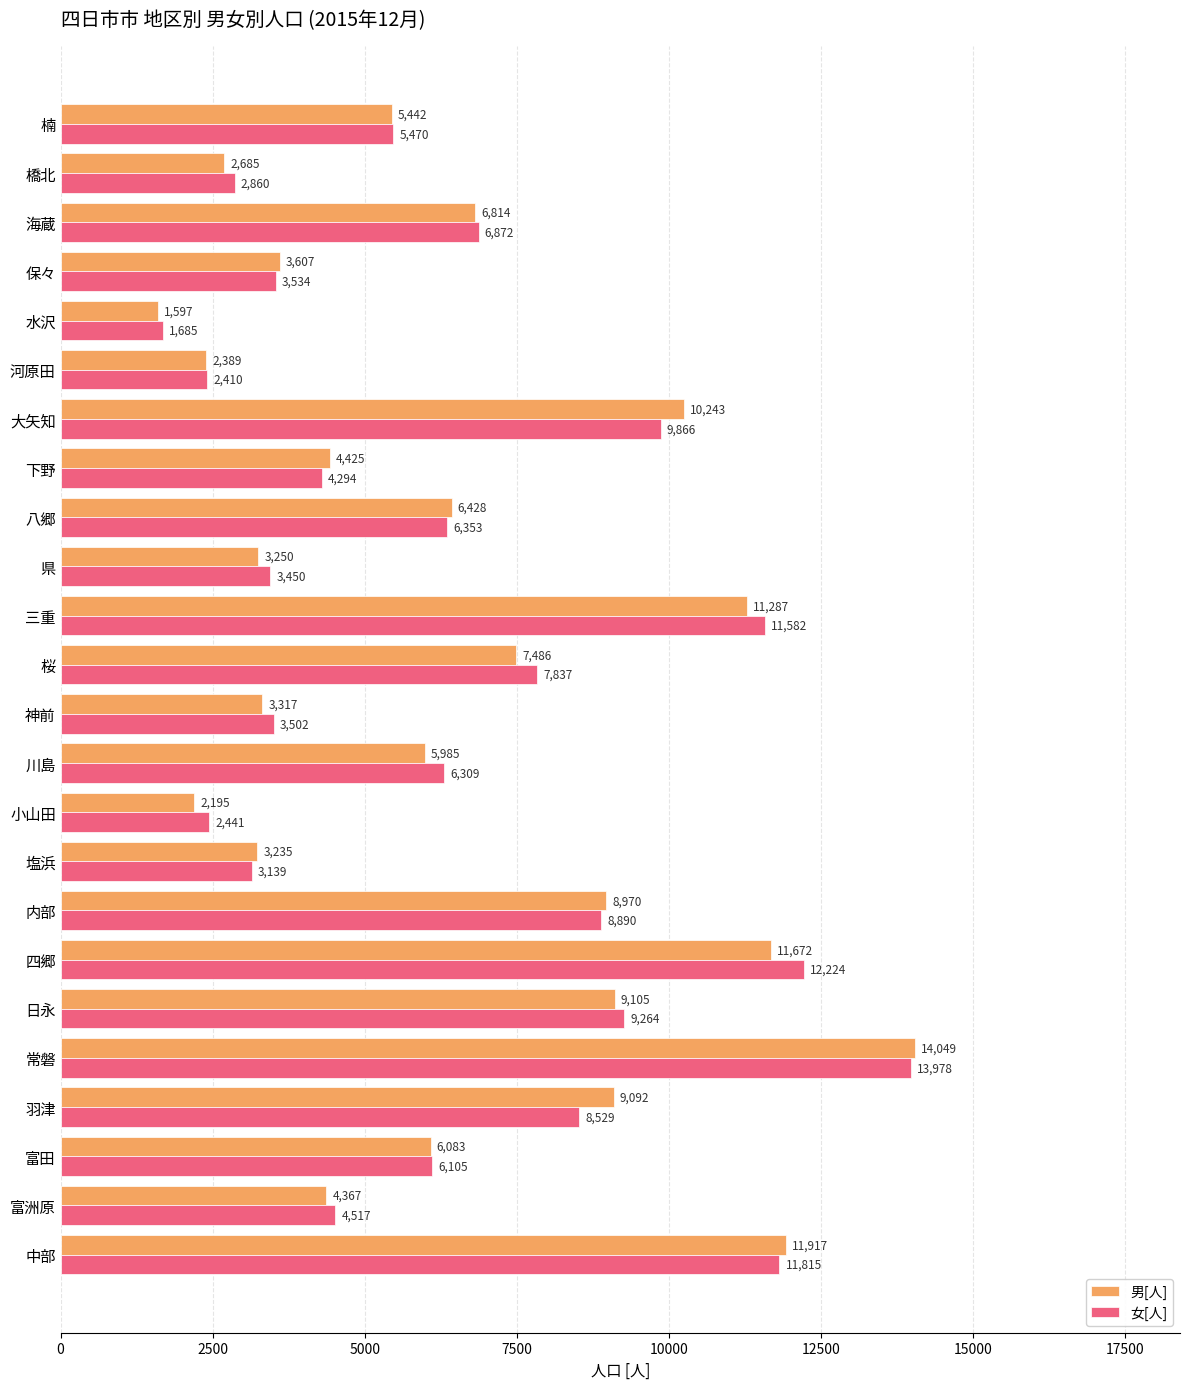

The value of 男[人] at 神前 is 3317. True or false?

True